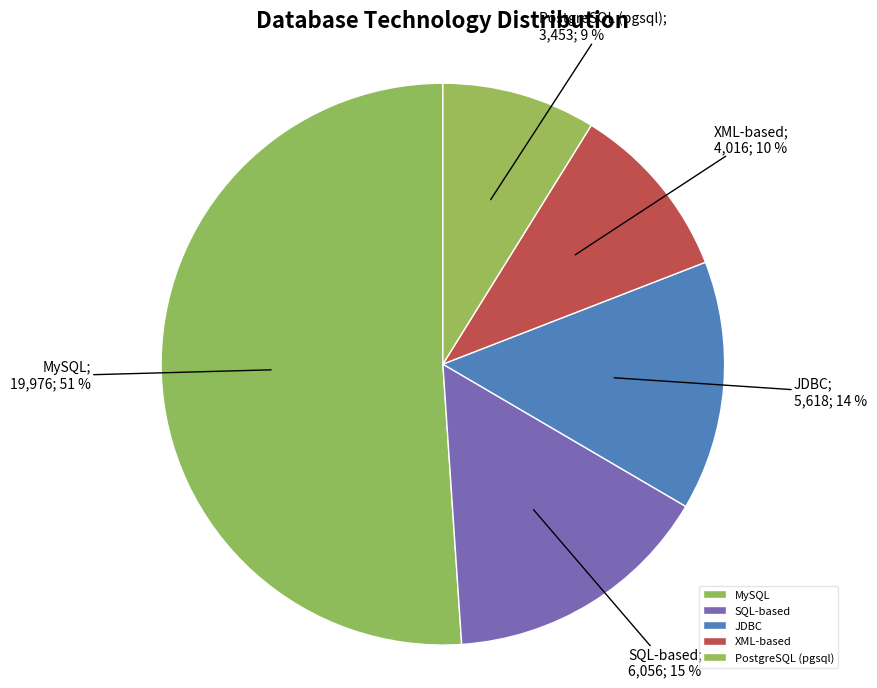

To the nearest percent, what is the difference between the JDBC and SQL-based slice percentages?

1%